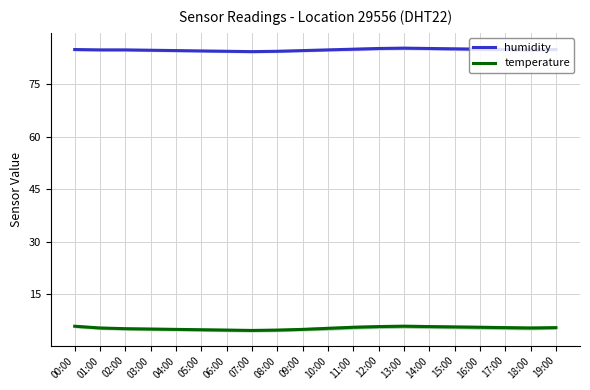

Which series has the largest total across all categories?

humidity